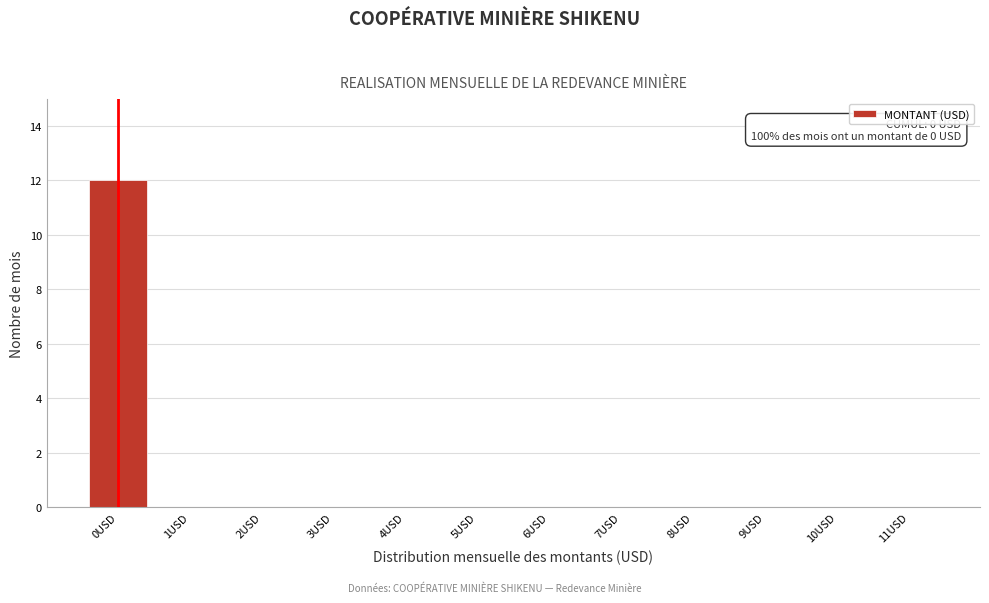

Reading right to left, extract all data points from this chart.

11USD=0	10USD=0	9USD=0	8USD=0	7USD=0	6USD=0	5USD=0	4USD=0	3USD=0	2USD=0	1USD=0	0USD=12